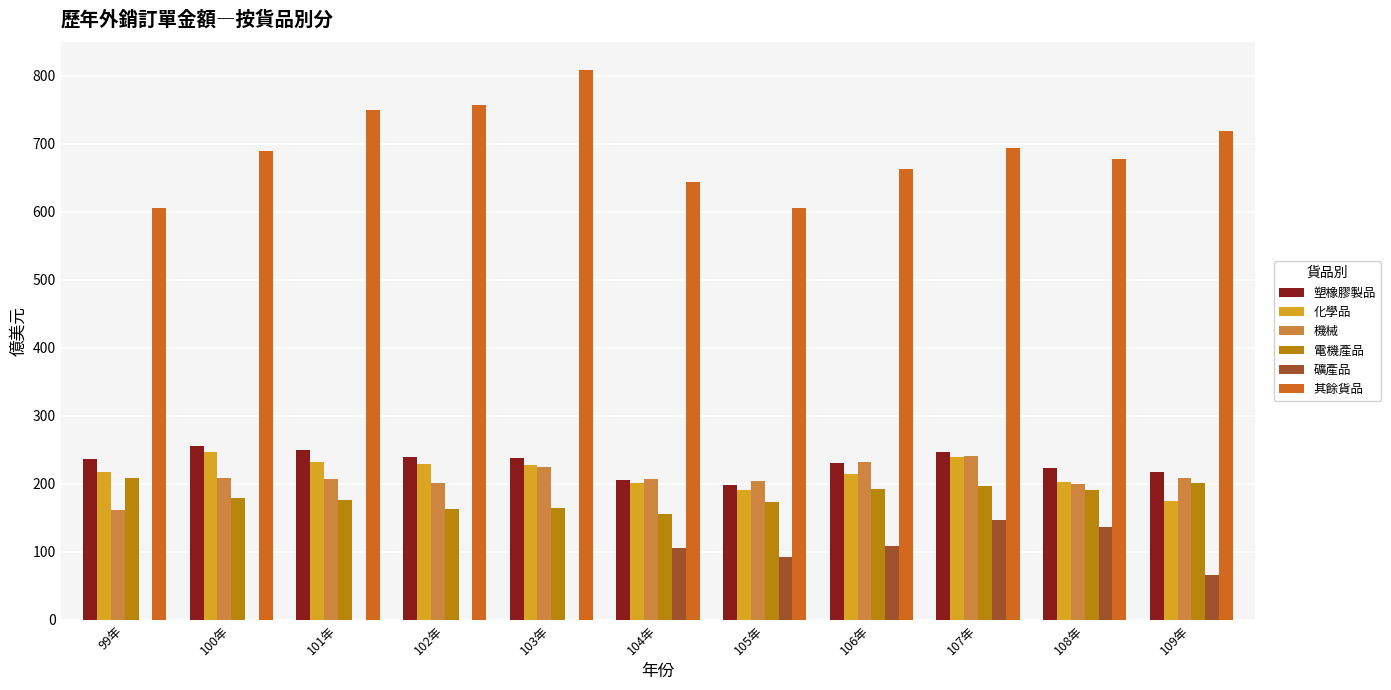

What is the total value across all series at 103年?

1662.6